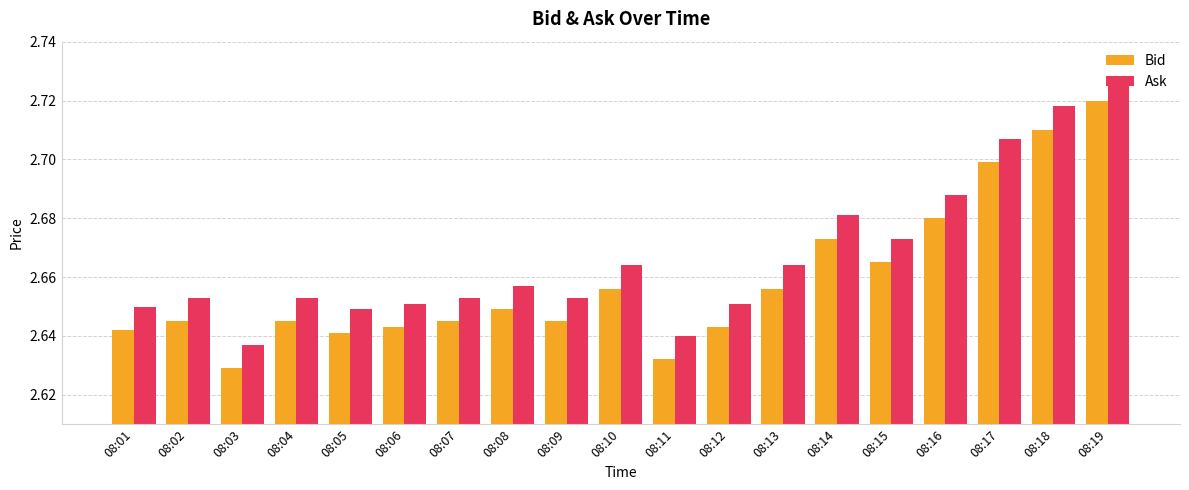

The value of Bid at 08:08 is 0.6. True or false?

False